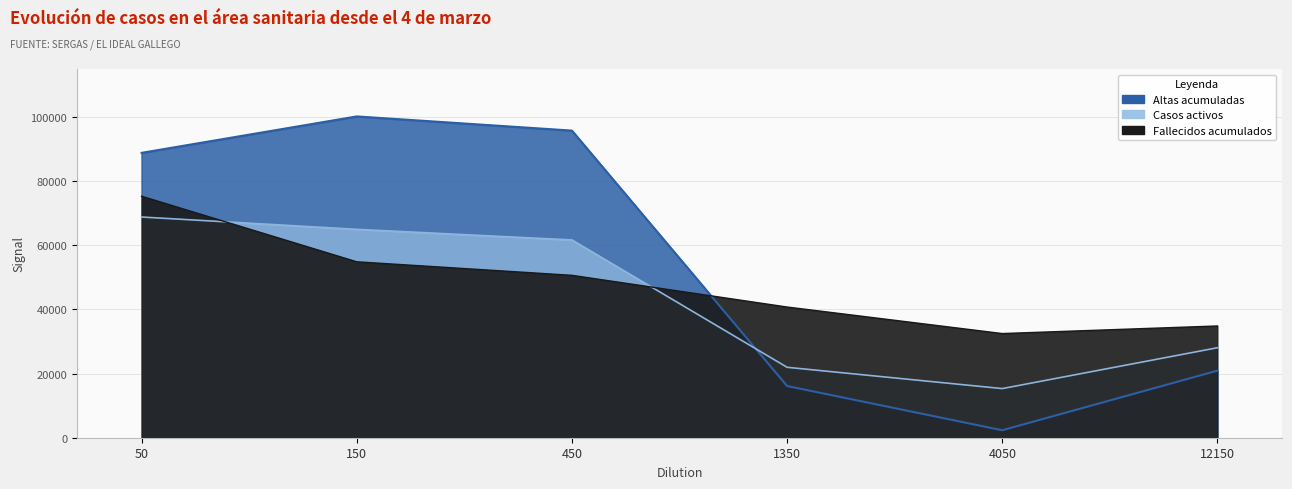

What is the difference between the second highest and second lowest values in the Casos activos (col_3) series?

43028